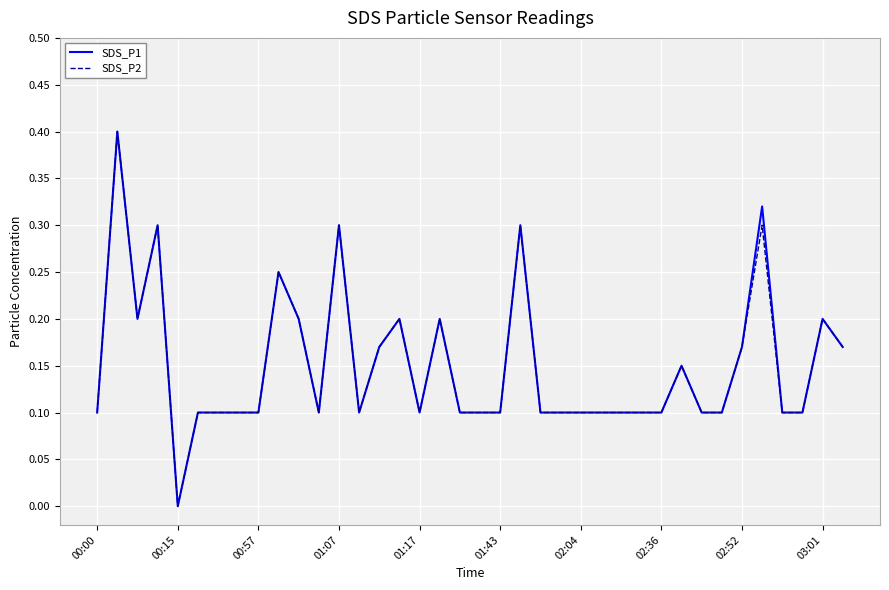

What is the maximum value for SDS_P2?

0.4